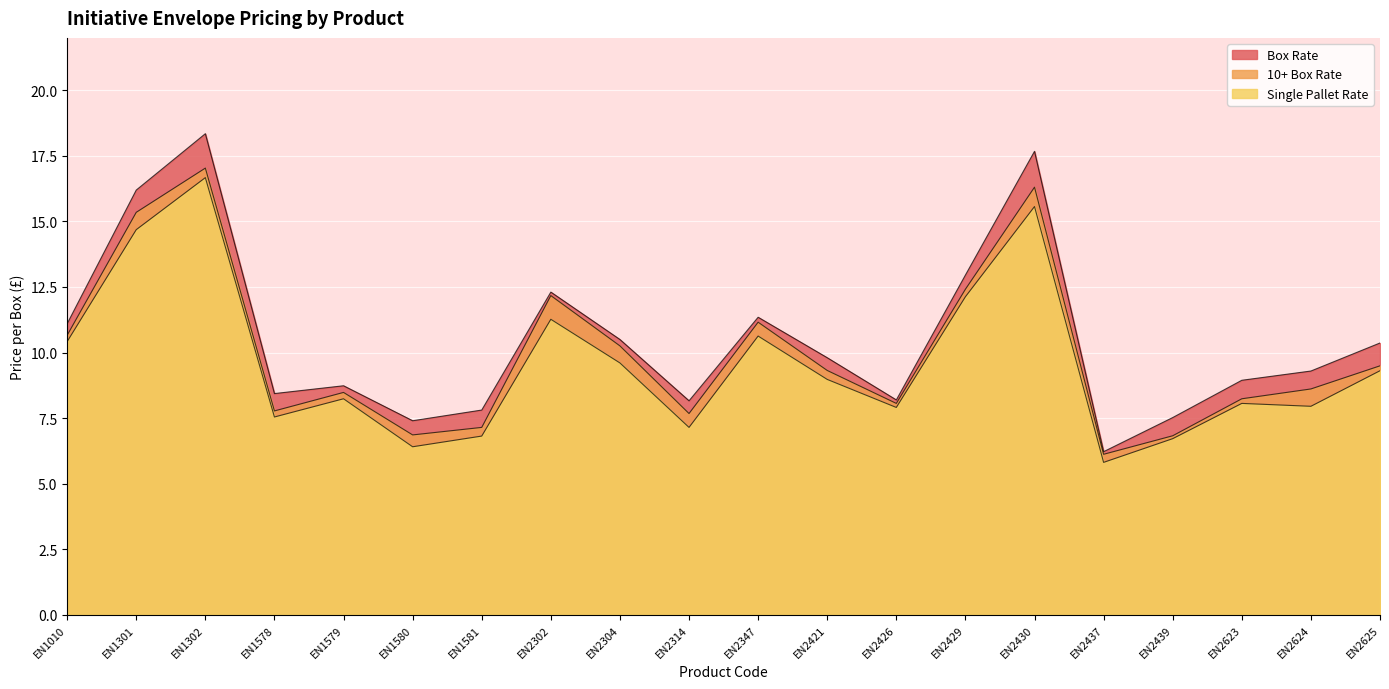

Which has a higher value, EN2439 or EN1579?

EN1579